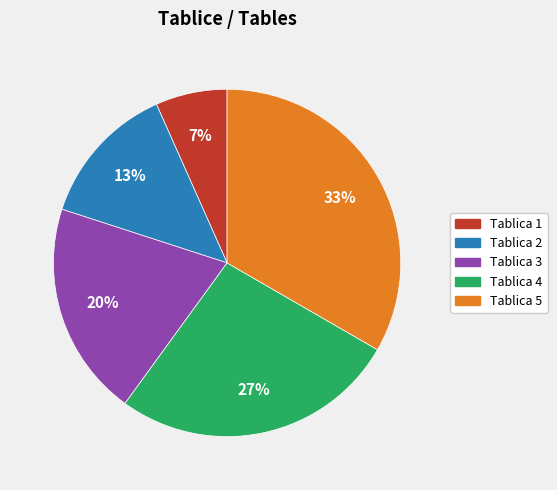

To the nearest percent, what portion does Tablica 4 represent?

27%